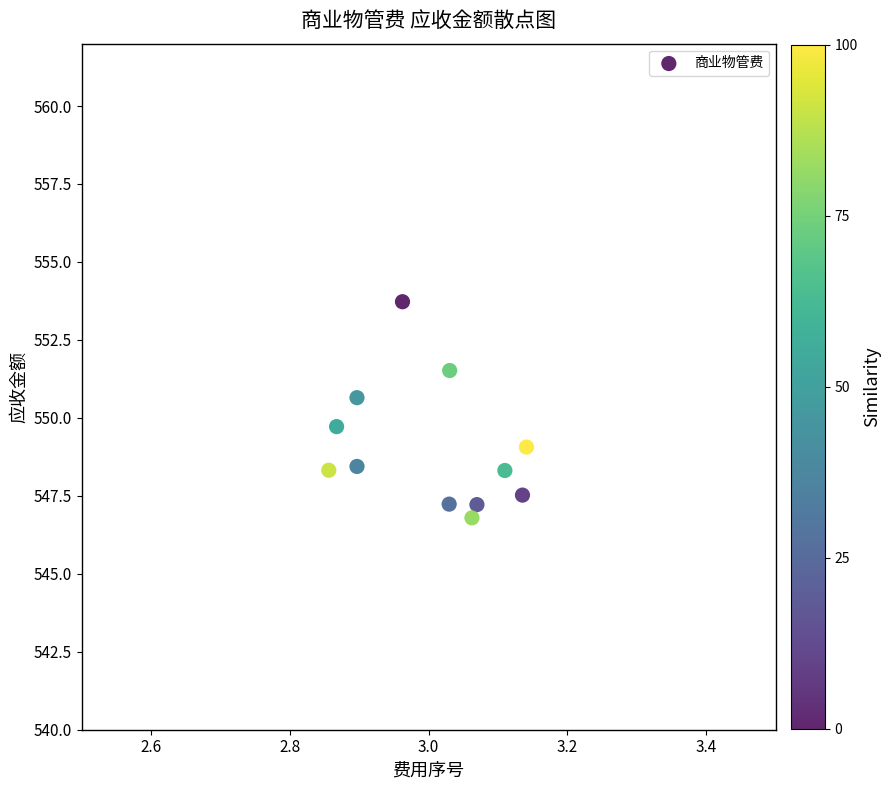

What is the range of Y values (max minus min)?

6.9